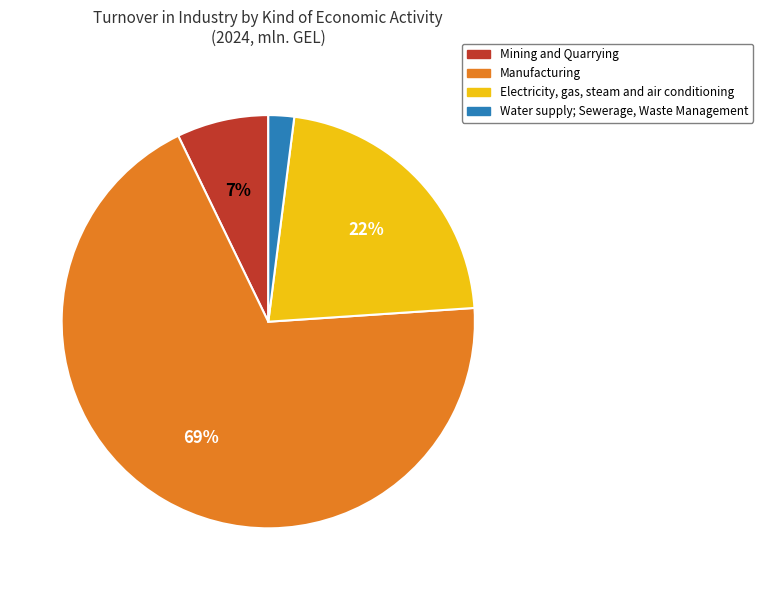

Which slice is the smallest?

Water supply; Sewerage, Waste Management